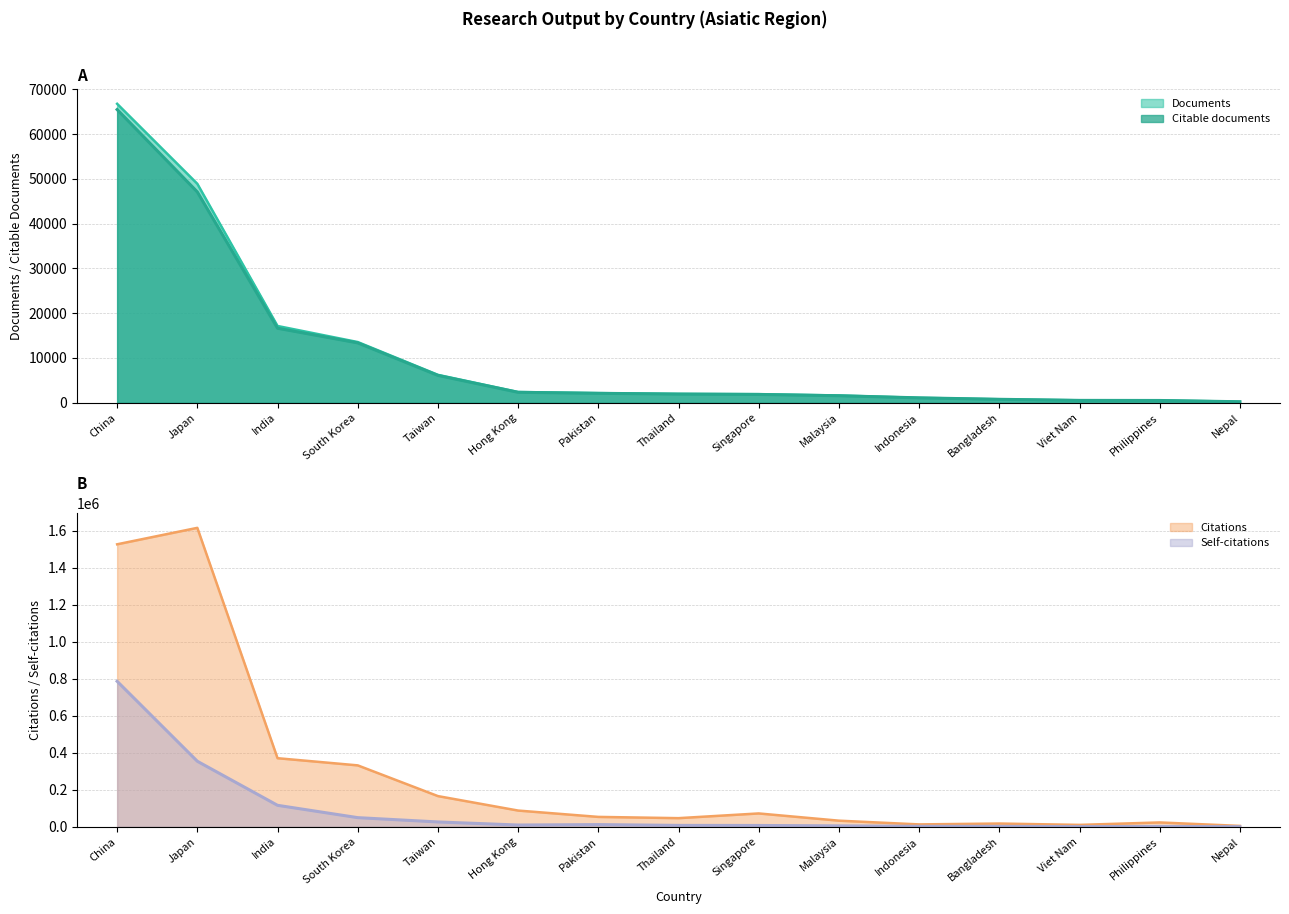

Which series changed the most between Indonesia and Philippines?

Citations